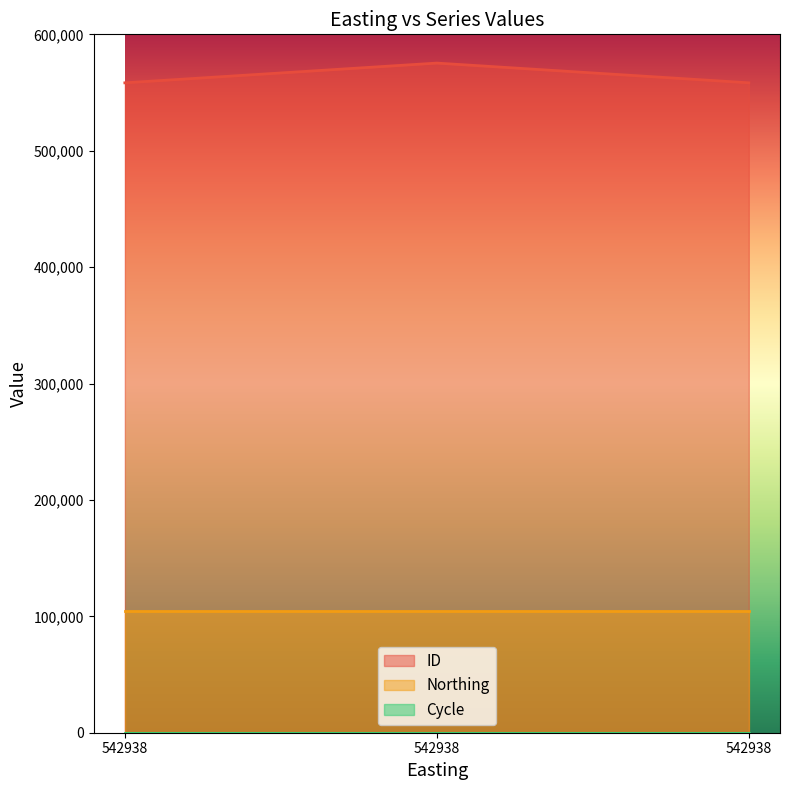

What are all the series names shown in the legend?

ID, Northing, Cycle